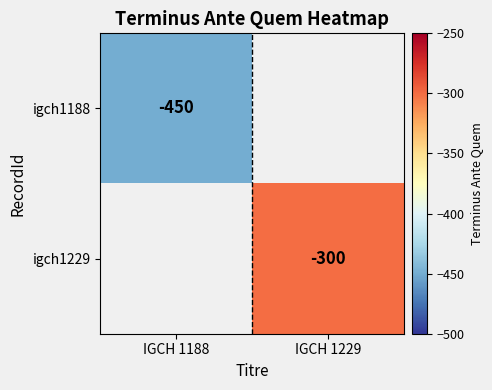

Is it true that igch1229 equals -486.6 at IGCH 1229?

False